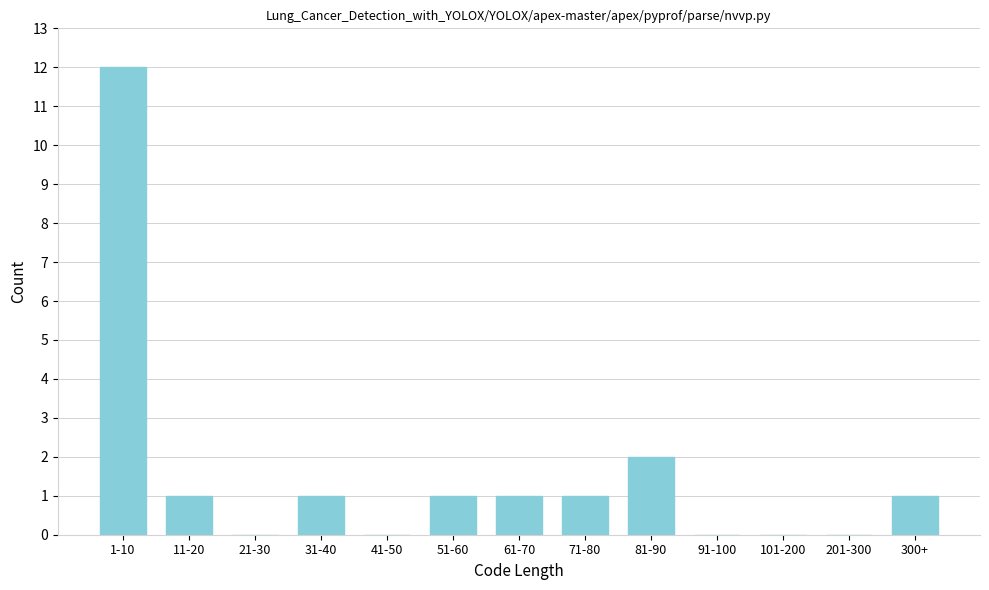

Reading right to left, list all the values displayed in this chart.

300+=1	201-300=0	101-200=0	91-100=0	81-90=2	71-80=1	61-70=1	51-60=1	41-50=0	31-40=1	21-30=0	11-20=1	1-10=12